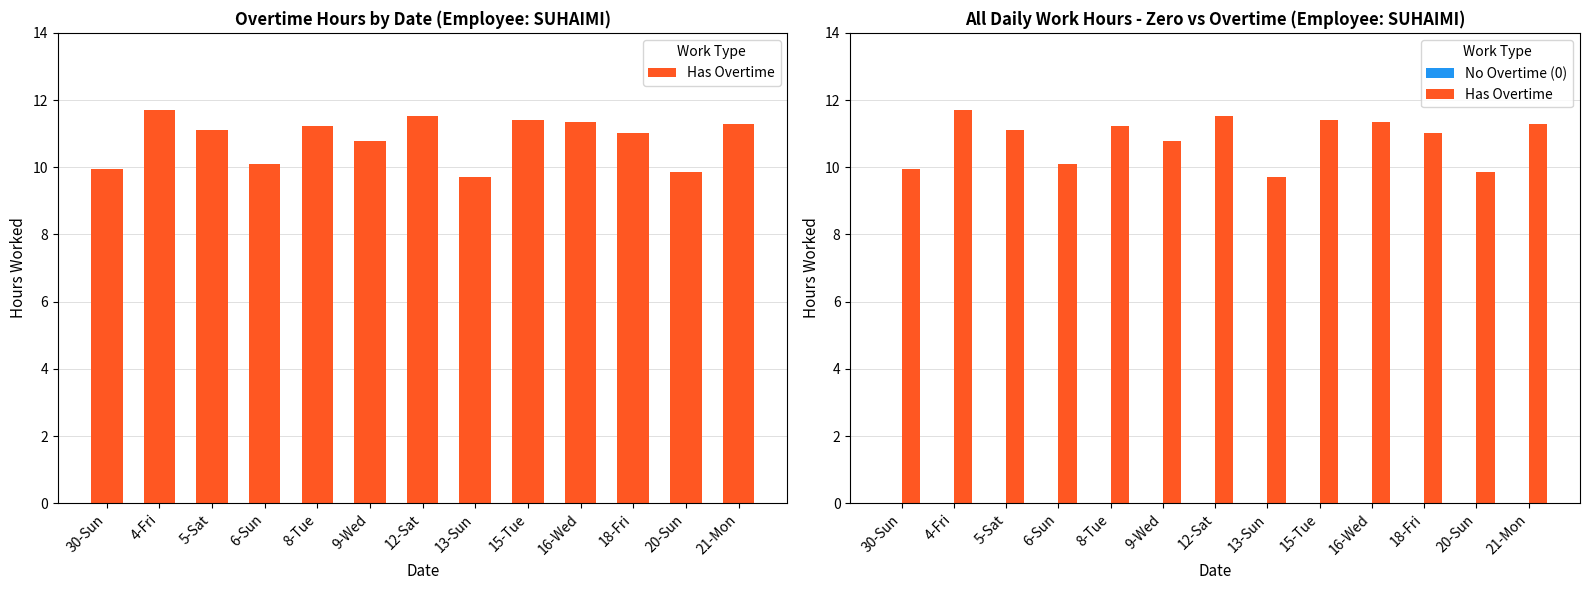

Rank the series by their maximum value, from lowest to highest.

No Overtime (0), Has Overtime